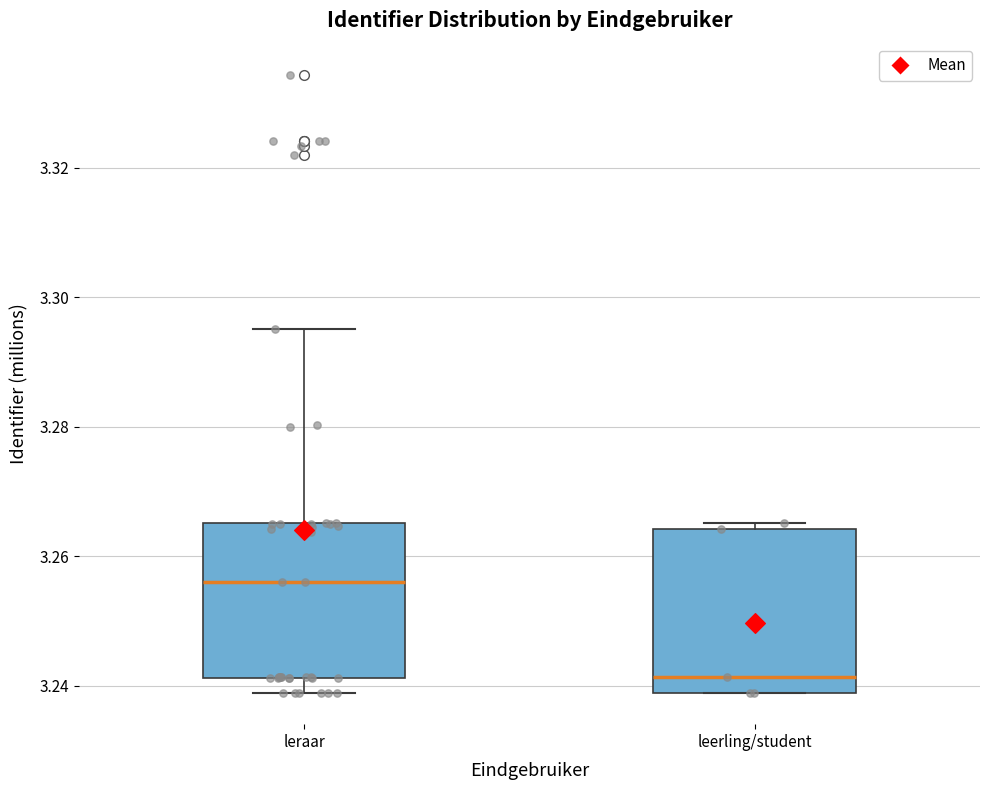

Reading left to right, read every box against the y-axis: the position of its median line, the range the box covers, and the ends of its whiskers. The values are not printed on the chart, so give them approximately, as read against the axis.

leraar: median 3.256, box 3.242 to 3.266, whiskers 3.238 to 3.296
leerling/student: median 3.242, box 3.238 to 3.264, whiskers 3.238 to 3.266